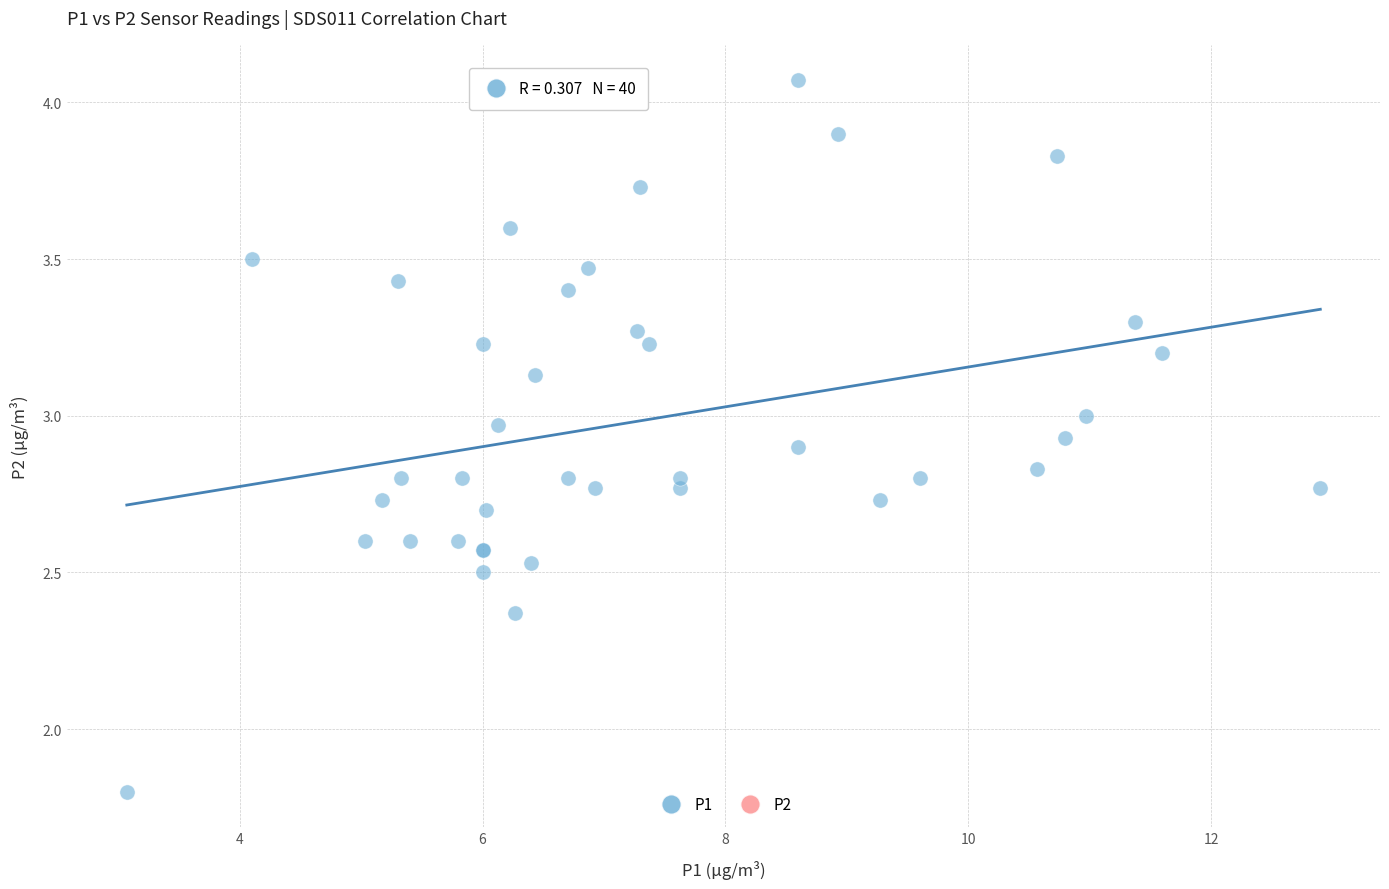

What Y value in the scatter plot is closest to 2?

1.8